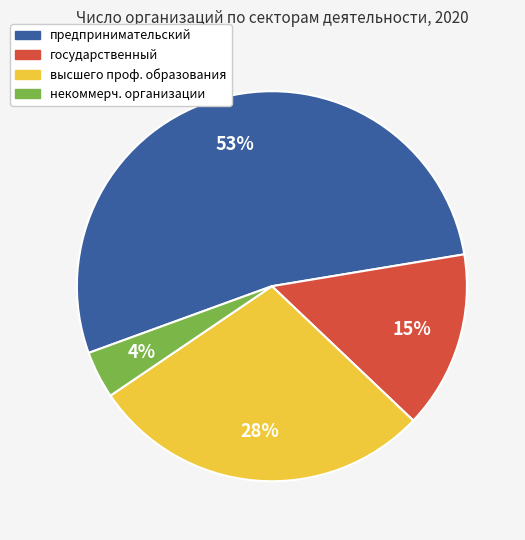

Is there a majority slice in this chart?

Yes